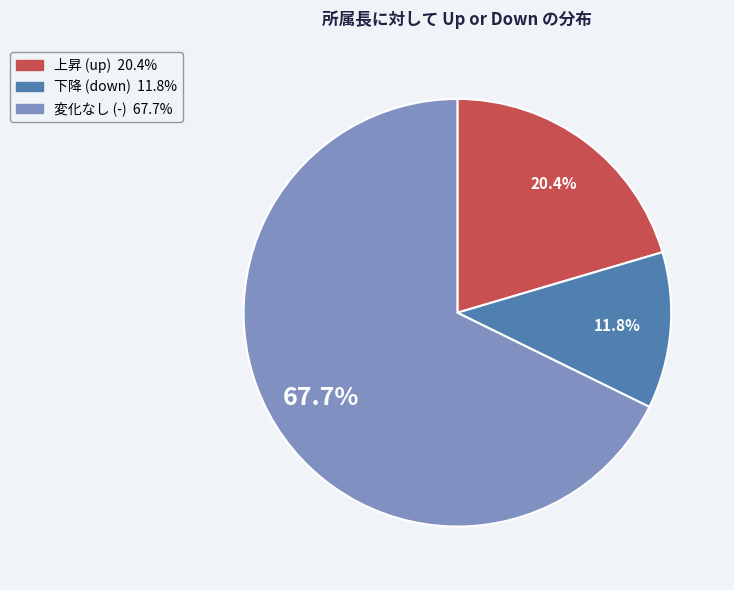

Does any single category account for the majority?

Yes